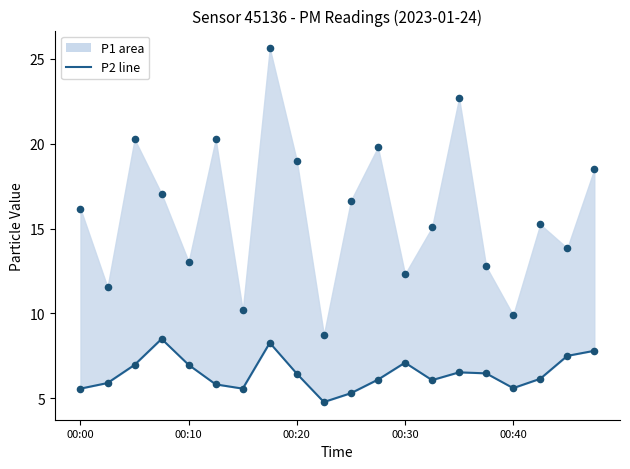

Which has a higher value, 15 or 7?

7